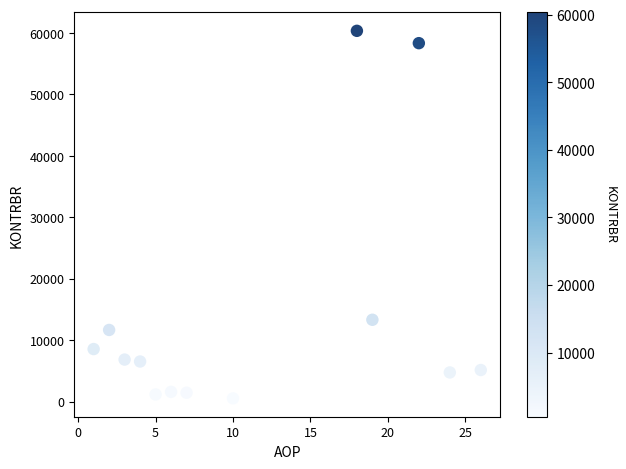

What is the range of Y values (max minus min)?

59805.8